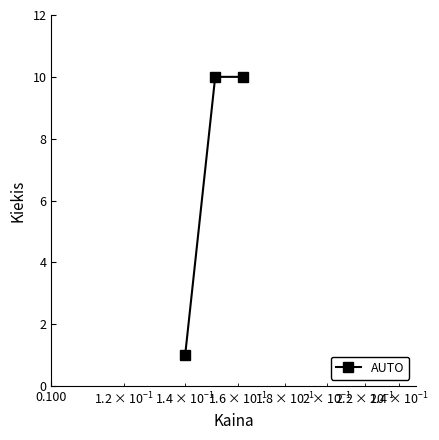

What is the greatest value displayed?

10